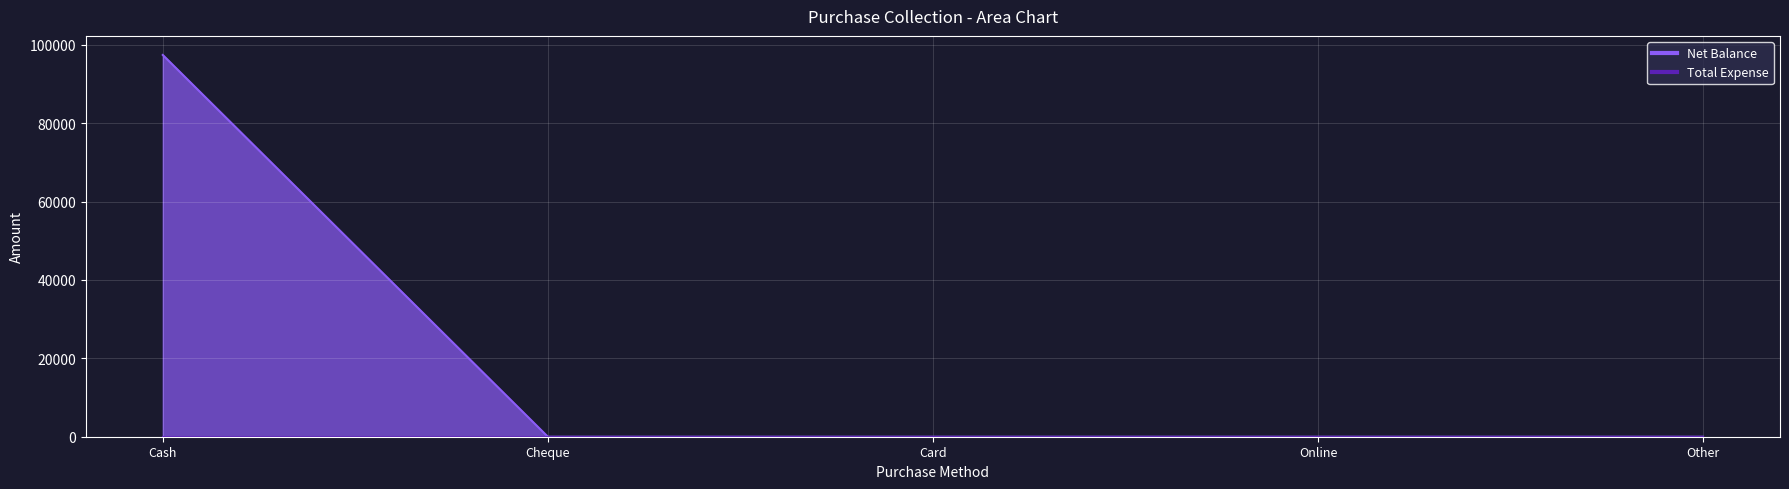

How many categories are shown in the chart?

5